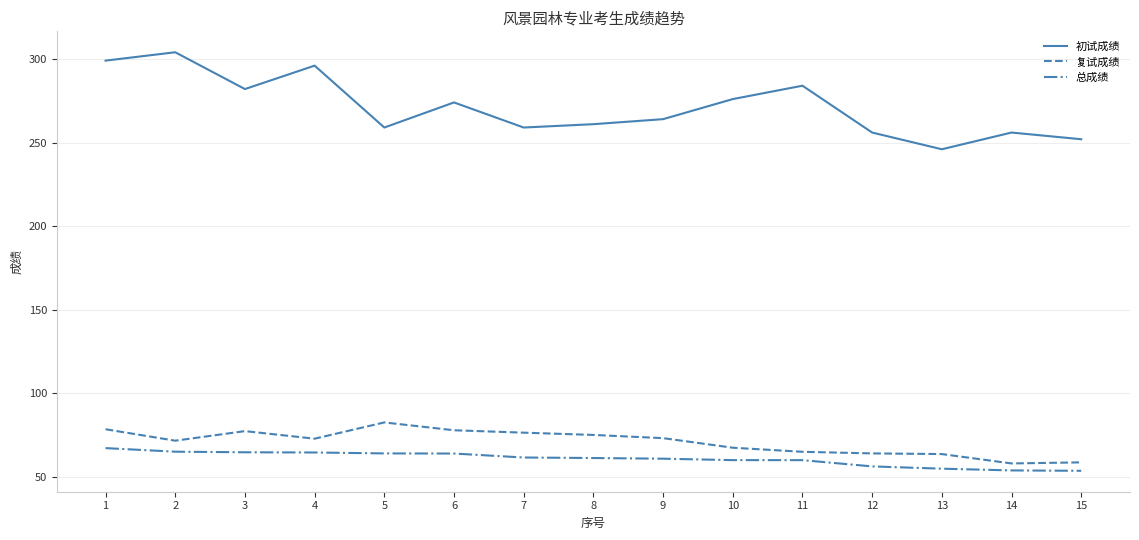

Is it true that 初试成绩 equals 398.7 at 7?

False